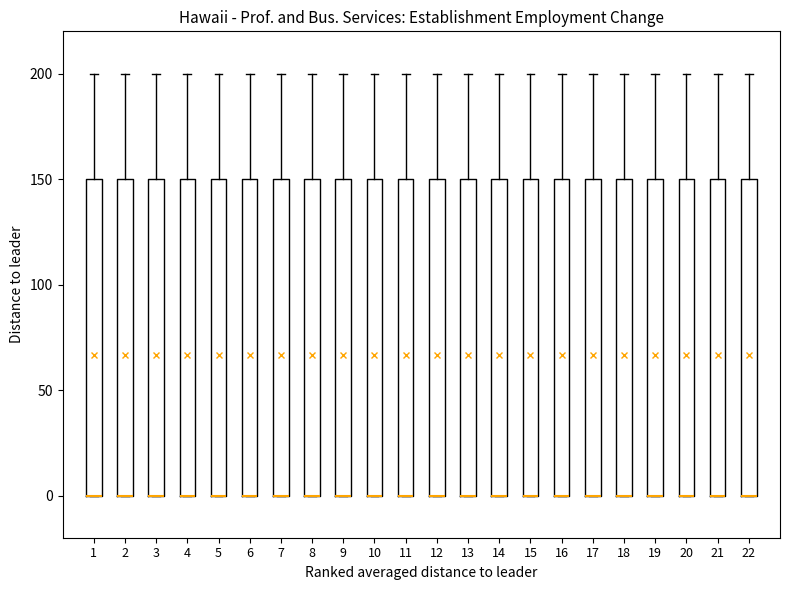

Reading left to right, read every box against the y-axis: the position of its median line, the range the box covers, and the ends of its whiskers. The values are not printed on the chart, so give them approximately, as read against the axis.

1: median 0 (drawn on the box's lower edge), box 0 to 150, whiskers 0 to 200
2: median 0 (drawn on the box's lower edge), box 0 to 150, whiskers 0 to 200
3: median 0 (drawn on the box's lower edge), box 0 to 150, whiskers 0 to 200
4: median 0 (drawn on the box's lower edge), box 0 to 150, whiskers 0 to 200
5: median 0 (drawn on the box's lower edge), box 0 to 150, whiskers 0 to 200
6: median 0 (drawn on the box's lower edge), box 0 to 150, whiskers 0 to 200
7: median 0 (drawn on the box's lower edge), box 0 to 150, whiskers 0 to 200
8: median 0 (drawn on the box's lower edge), box 0 to 150, whiskers 0 to 200
9: median 0 (drawn on the box's lower edge), box 0 to 150, whiskers 0 to 200
10: median 0 (drawn on the box's lower edge), box 0 to 150, whiskers 0 to 200
11: median 0 (drawn on the box's lower edge), box 0 to 150, whiskers 0 to 200
12: median 0 (drawn on the box's lower edge), box 0 to 150, whiskers 0 to 200
13: median 0 (drawn on the box's lower edge), box 0 to 150, whiskers 0 to 200
14: median 0 (drawn on the box's lower edge), box 0 to 150, whiskers 0 to 200
15: median 0 (drawn on the box's lower edge), box 0 to 150, whiskers 0 to 200
16: median 0 (drawn on the box's lower edge), box 0 to 150, whiskers 0 to 200
17: median 0 (drawn on the box's lower edge), box 0 to 150, whiskers 0 to 200
18: median 0 (drawn on the box's lower edge), box 0 to 150, whiskers 0 to 200
19: median 0 (drawn on the box's lower edge), box 0 to 150, whiskers 0 to 200
20: median 0 (drawn on the box's lower edge), box 0 to 150, whiskers 0 to 200
21: median 0 (drawn on the box's lower edge), box 0 to 150, whiskers 0 to 200
22: median 0 (drawn on the box's lower edge), box 0 to 150, whiskers 0 to 200